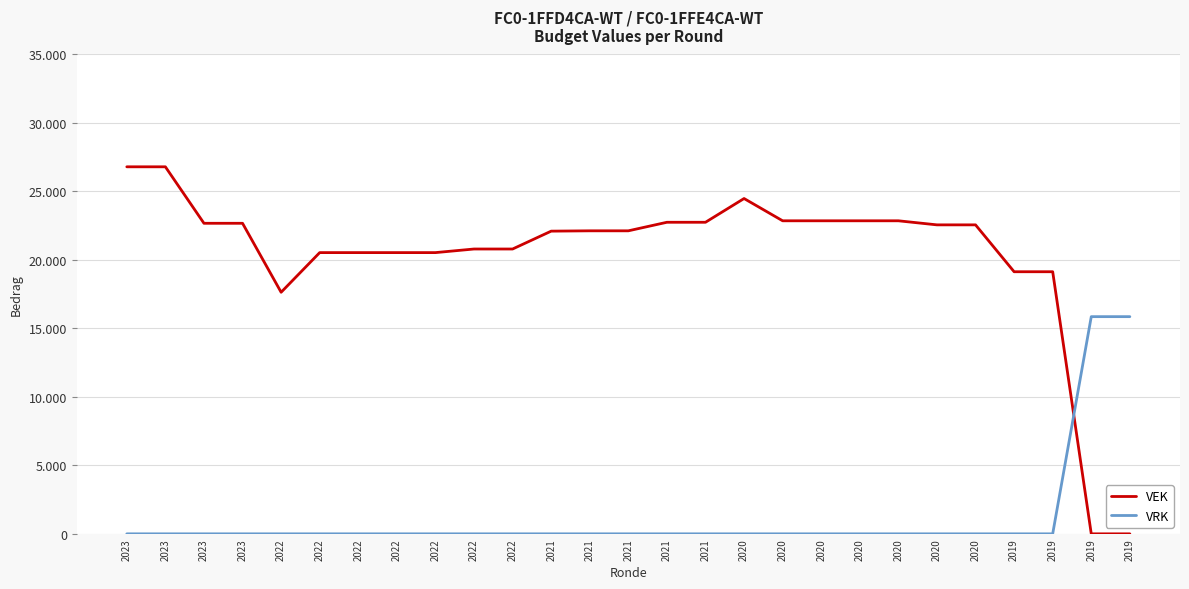

What is the difference between the maximum and minimum values in the VEK series?

26799